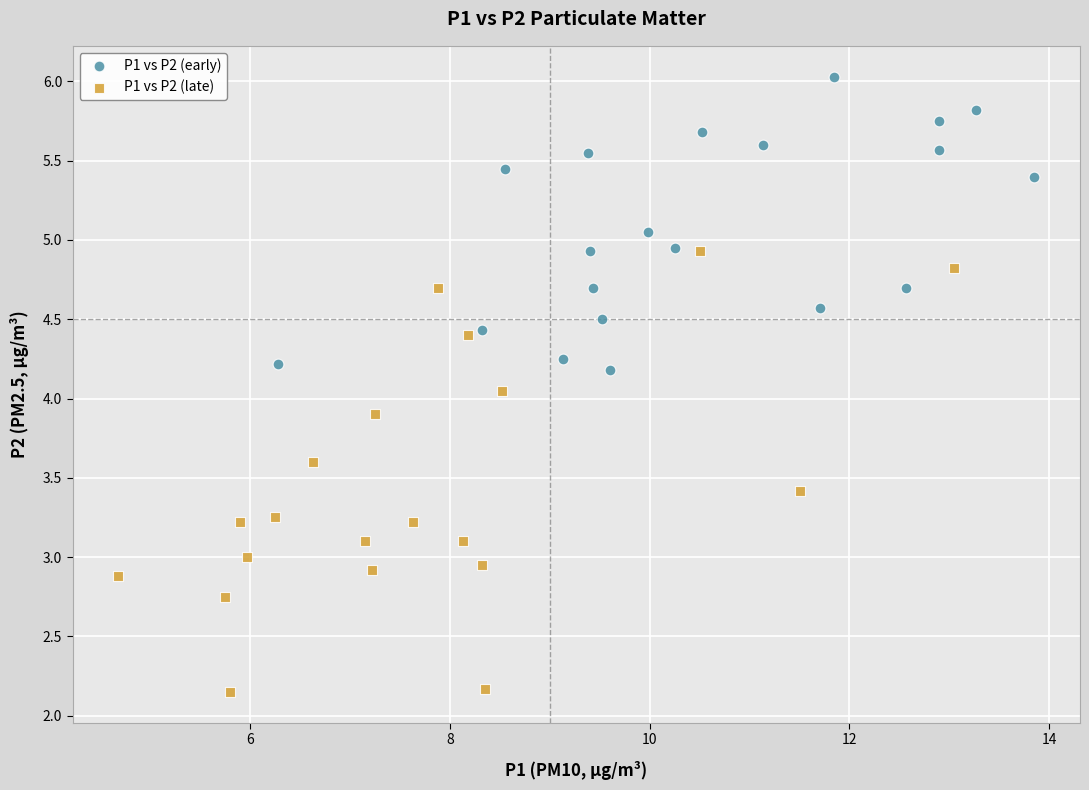

Which series contains the highest Y value?

P1 vs P2 (early)